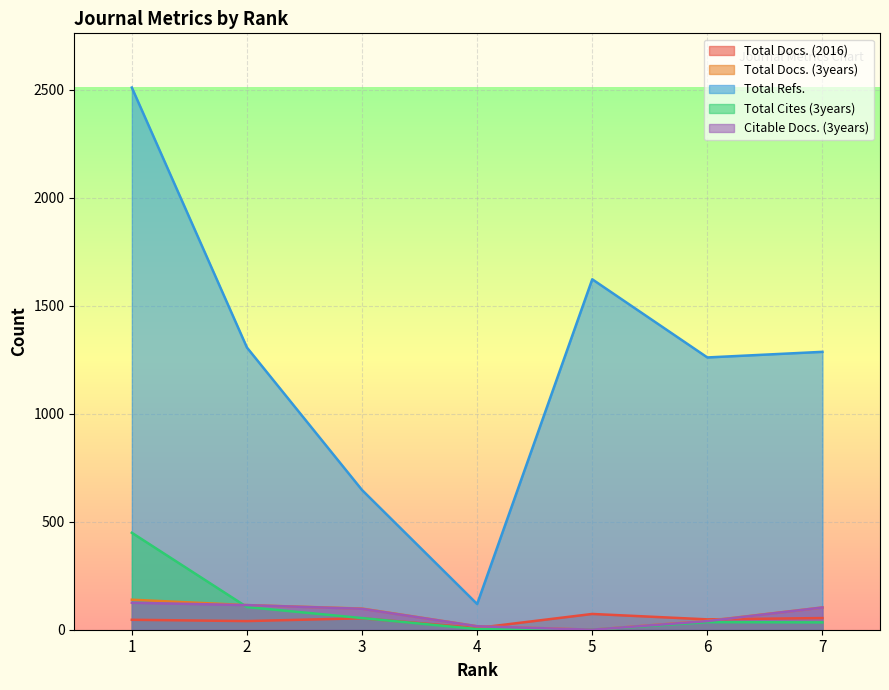

True or false: Citable Docs. (3years) and Total Docs. (3years) intersect in this chart.

False